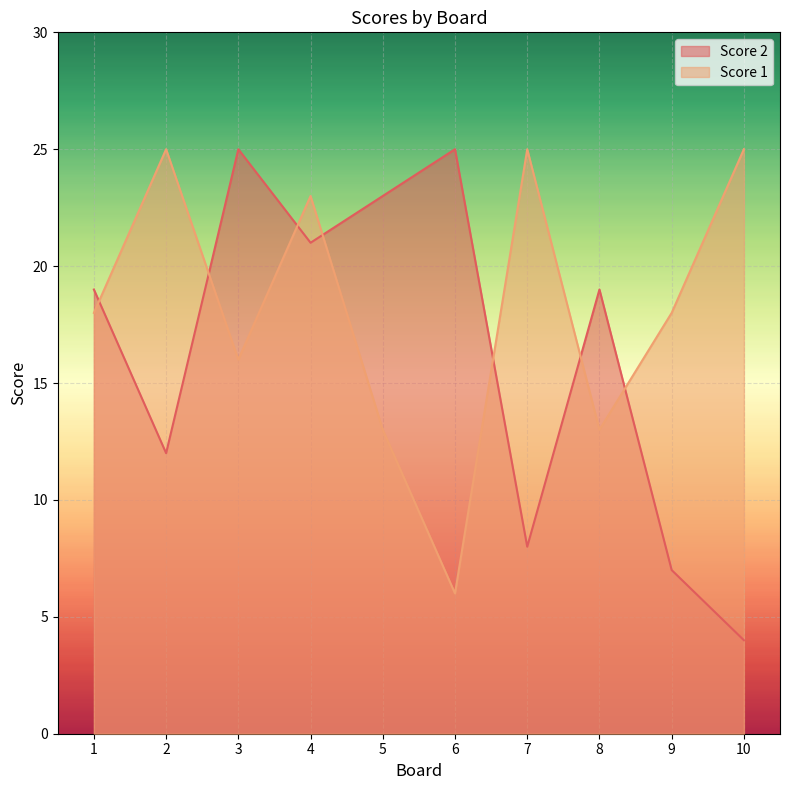

The value of Score 1 at 1 is 18. True or false?

True